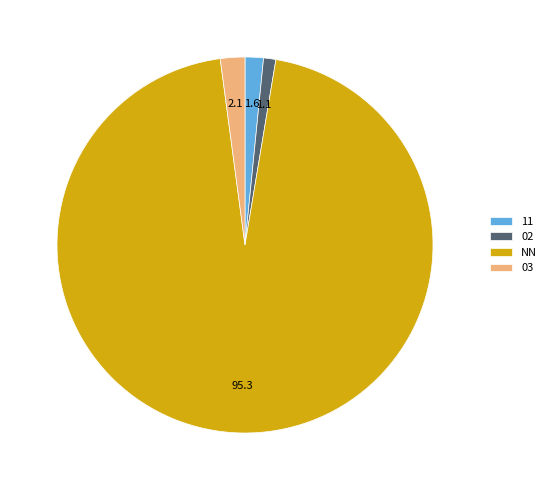

Do 11 and 03 together represent more than half of the pie?

No